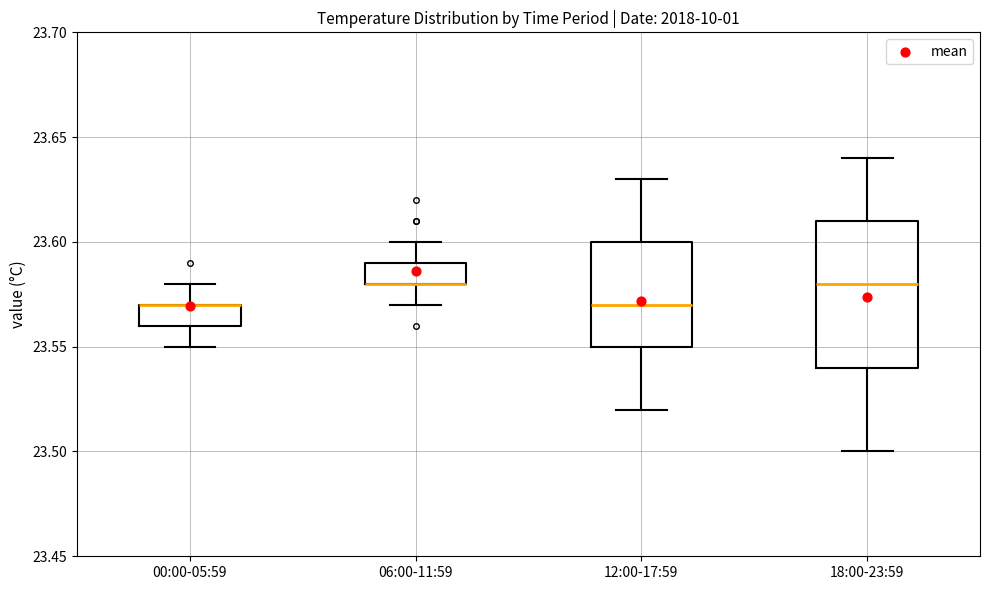

Where is the lower edge of the box for 12:00-17:59 on the y-axis? The values are not printed on the chart, so give them approximately, as read against the axis.

23.55